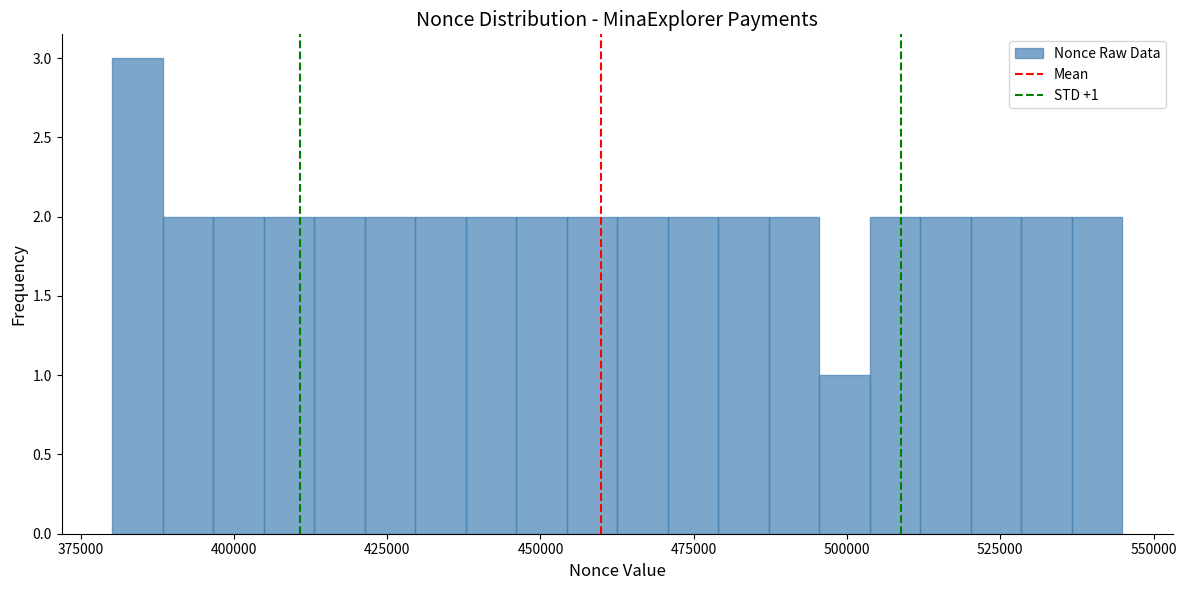

Read against the x-axis, roughly where is the centre of the tallest bar?

385000